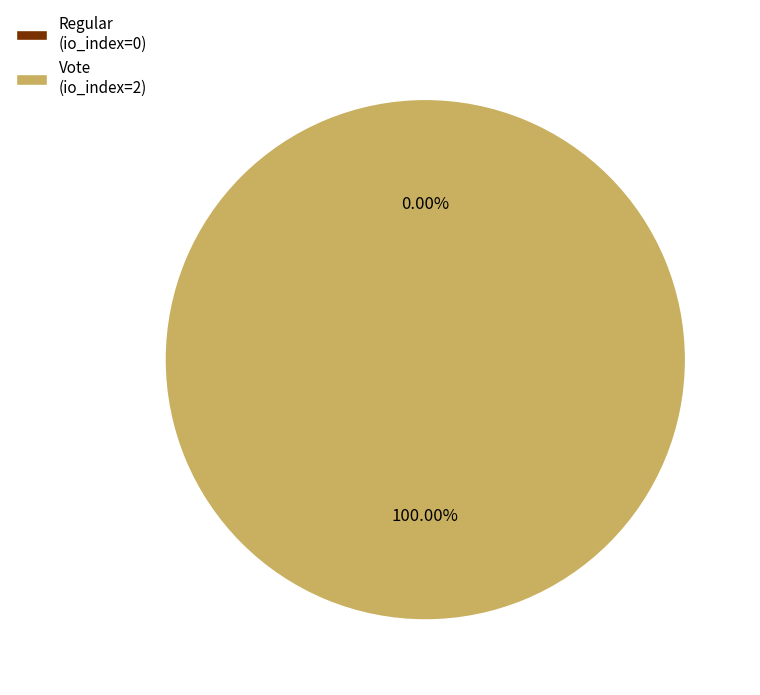

Is it true that Regular is 7% of the pie?

False